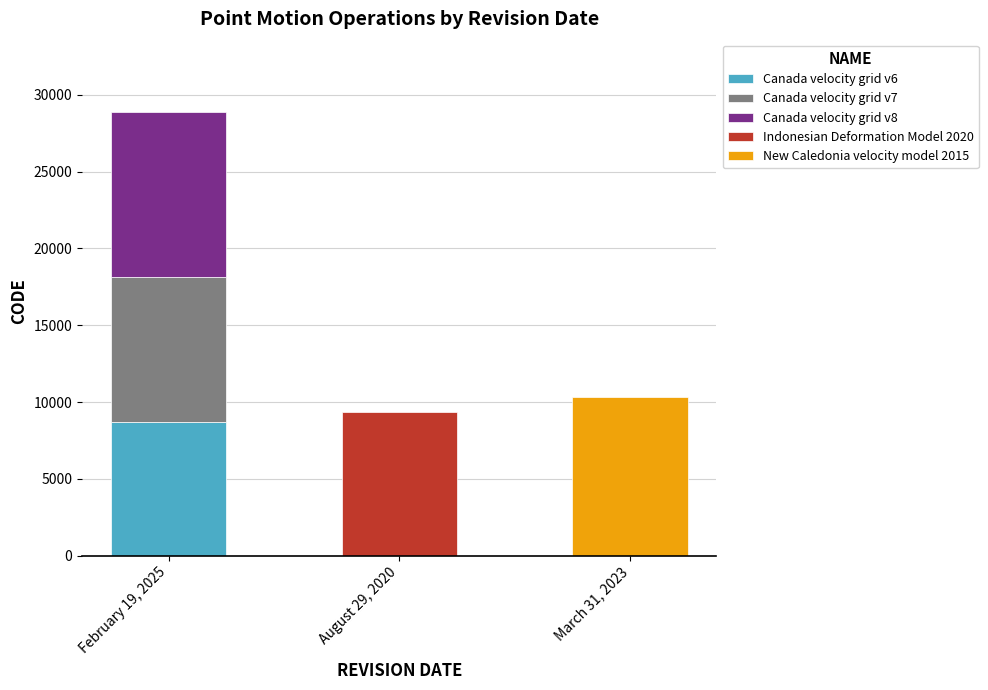

What is the difference between the values at February 19, 2025 and August 29, 2020?

699